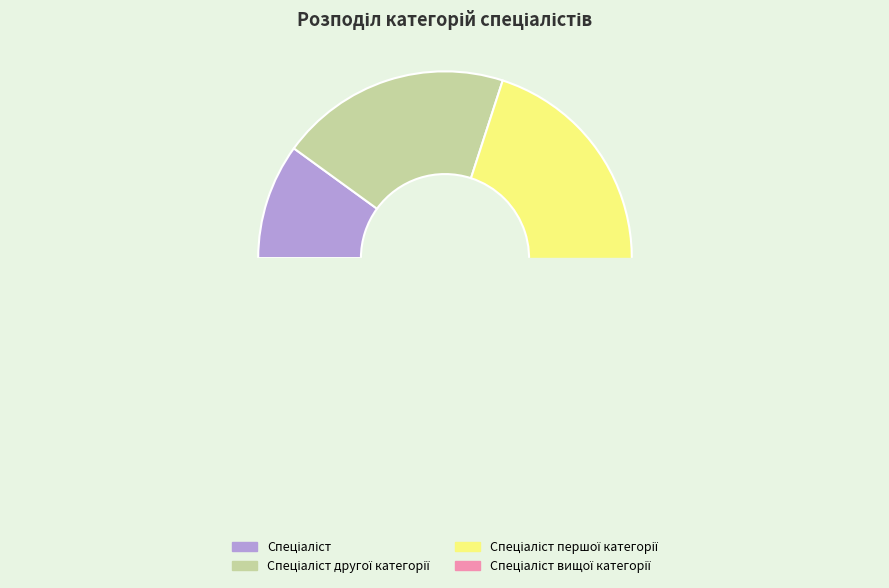

What is the smallest slice in the pie chart?

Спеціаліст